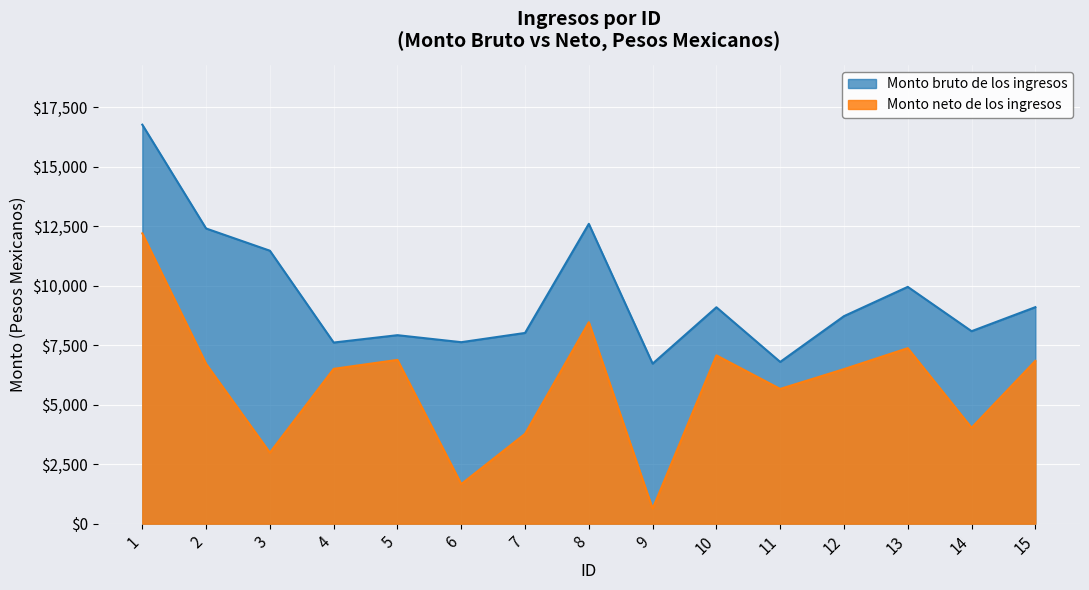

At how many categories does at least one series exceed 3099?

15